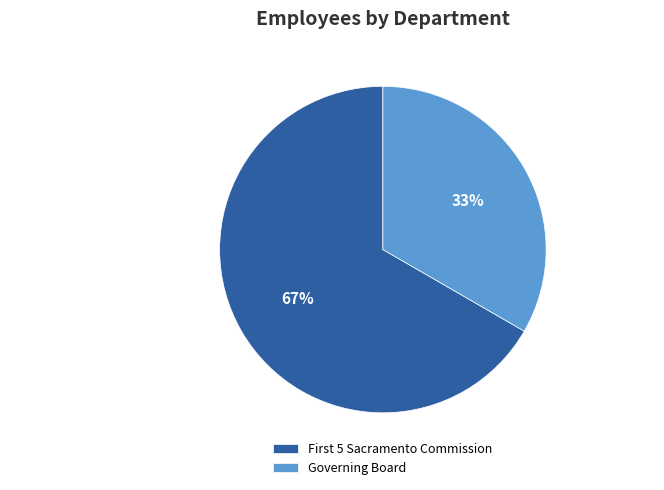

Which category accounts for the majority?

First 5 Sacramento Commission